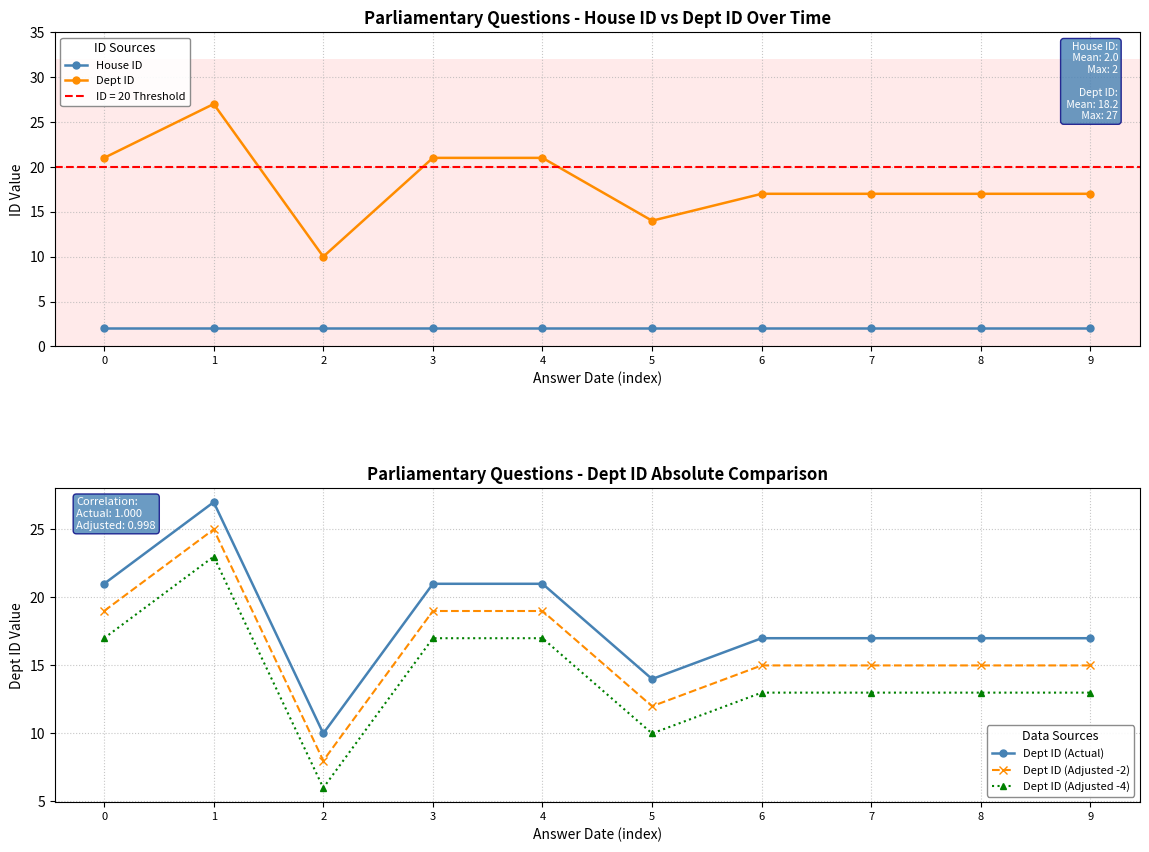

List the labels in order of Dept ID (Actual) value, largest first.

1, 0, 3, 4, 6, 7, 8, 9, 5, 2